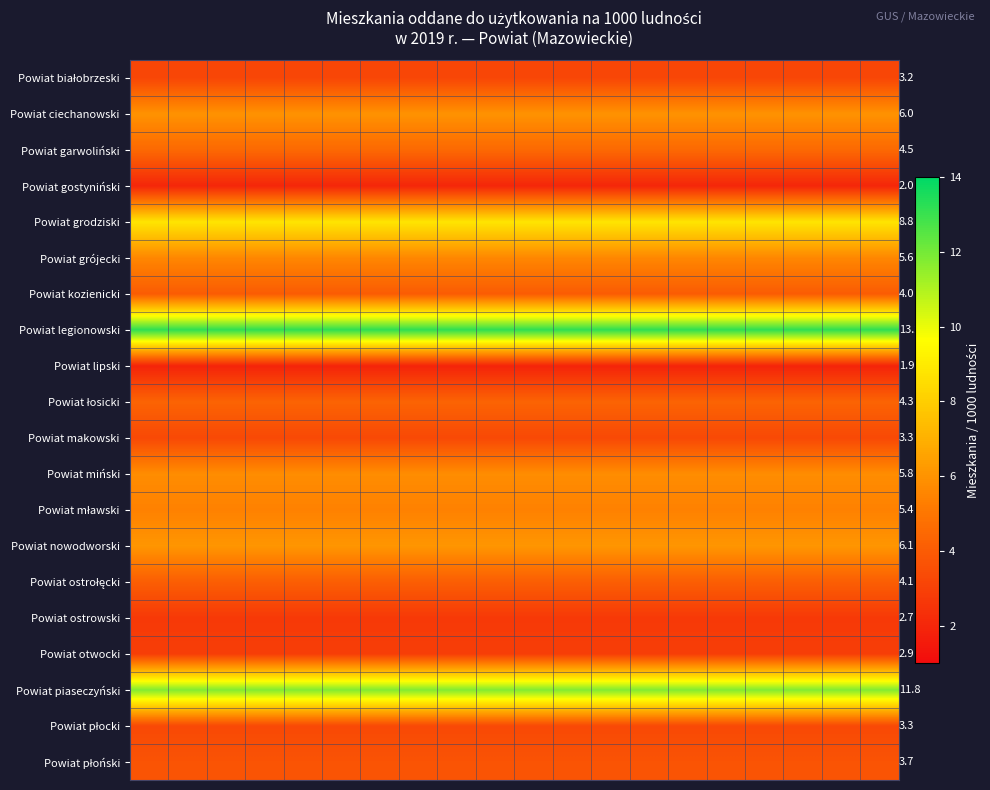

What is the maximum value shown in the chart?

13.2